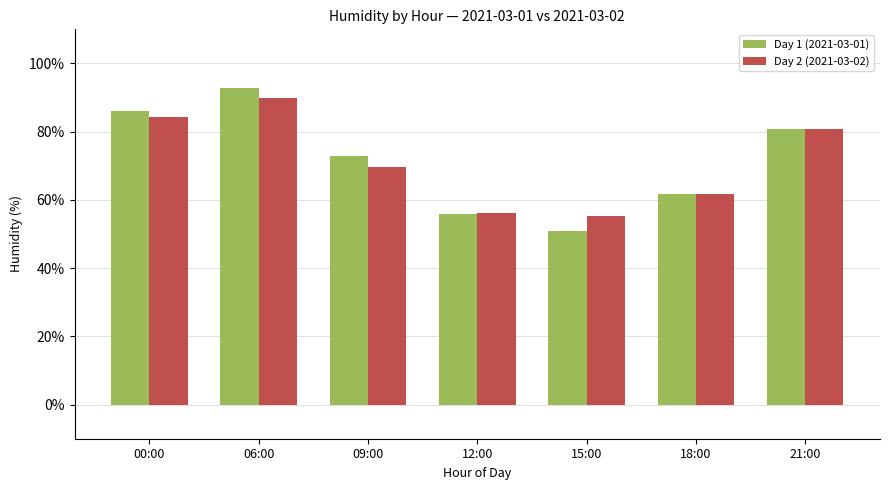

True or false: Day 1 (2021-03-01) has a value of 92.8 at 06:00.

True